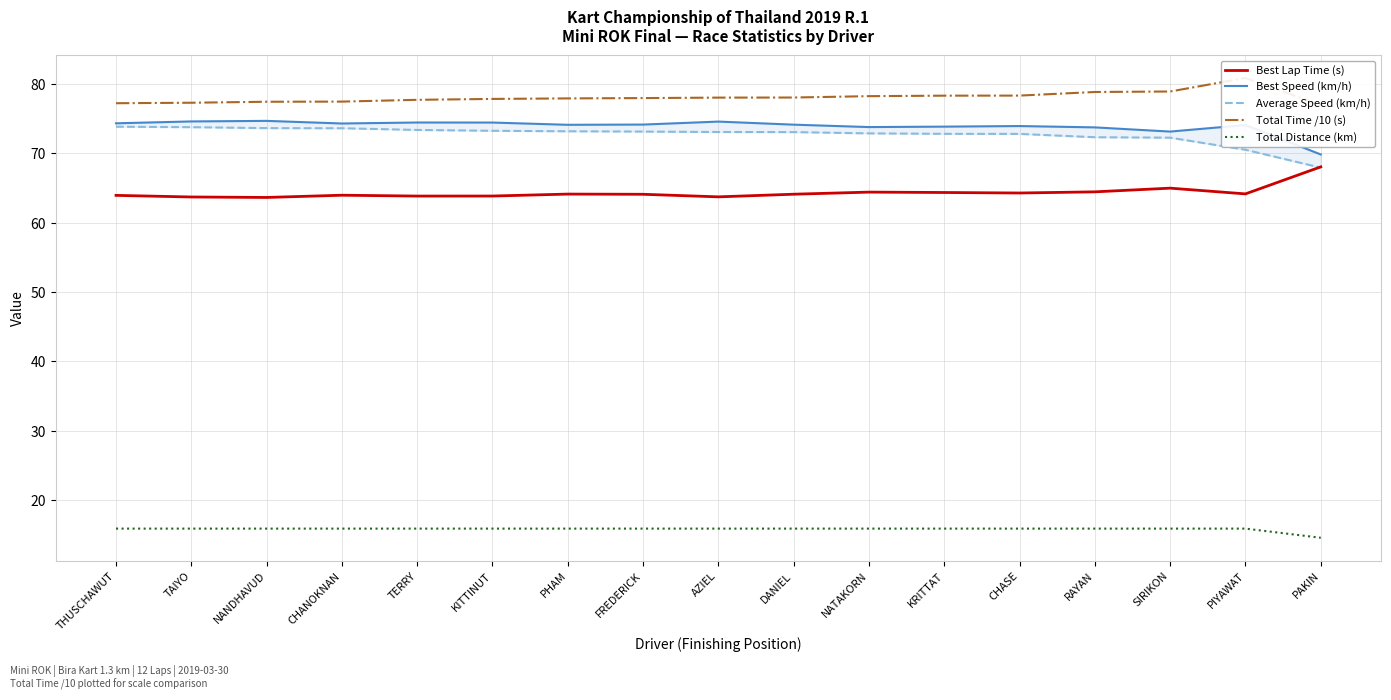

What is the sum of all Total Time /10 (s) values?

1328.0